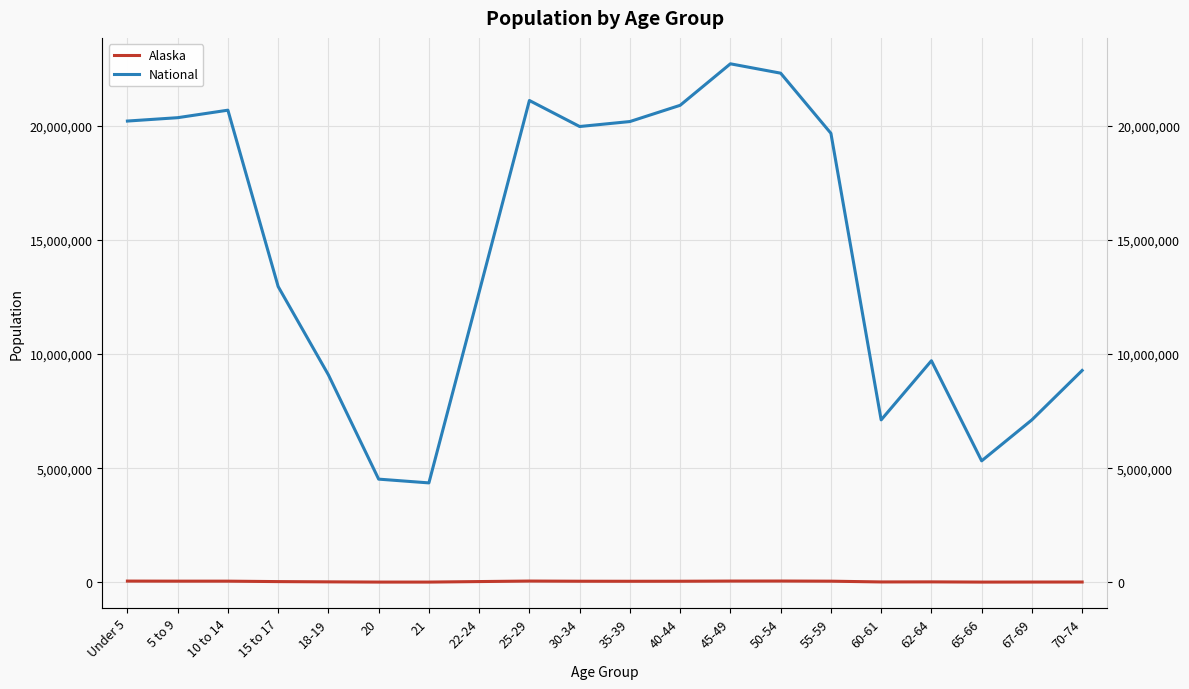

How many interior local peaks does the National series have?

4